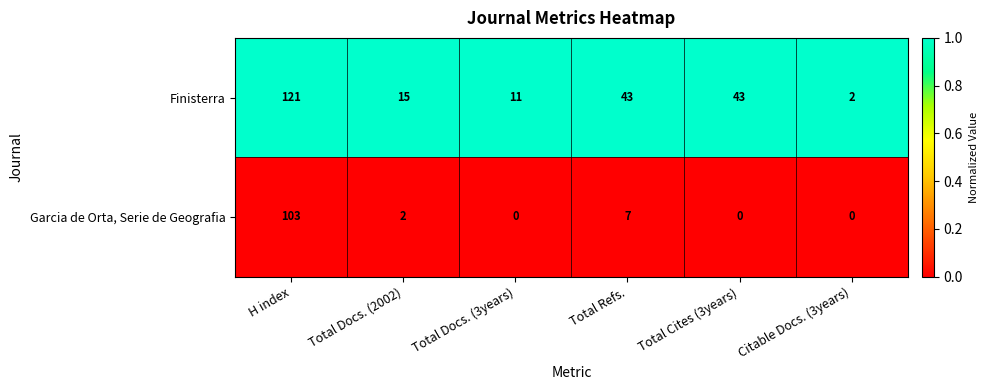

Reading right to left, transcribe all the data shown in this chart.

Finisterra: Citable Docs. (3years)=2	Total Cites (3years)=43	Total Refs.=43	Total Docs. (3years)=11	Total Docs. (2002)=15	H index=121
Garcia de Orta, Serie de Geografia: Citable Docs. (3years)=0	Total Cites (3years)=0	Total Refs.=7	Total Docs. (3years)=0	Total Docs. (2002)=2	H index=103